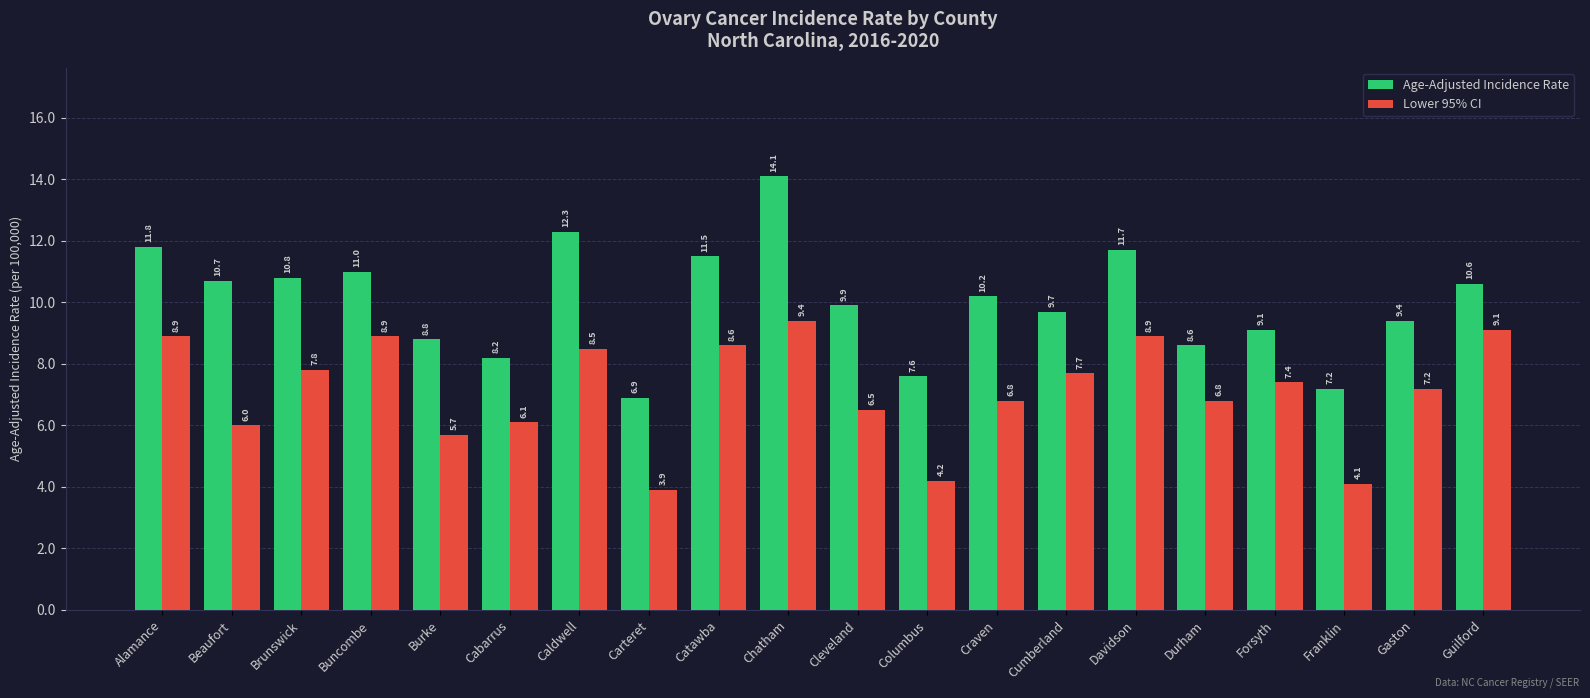

List the series in order of their overall mean, highest first.

Age-Adjusted Incidence Rate, Lower 95% CI